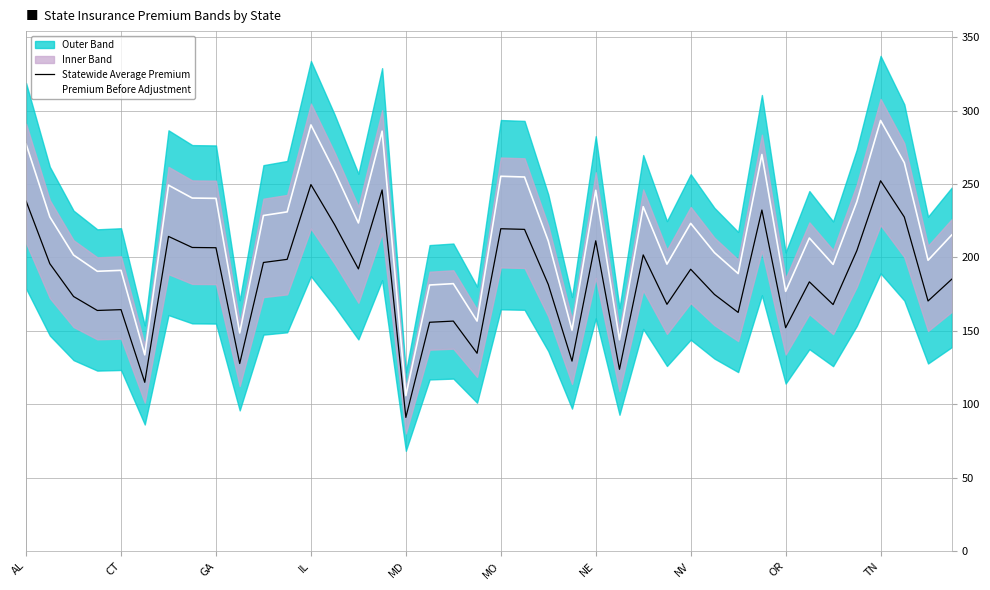

True or false: Premium Before Adjustment has a value of 432.1 at AL.

False